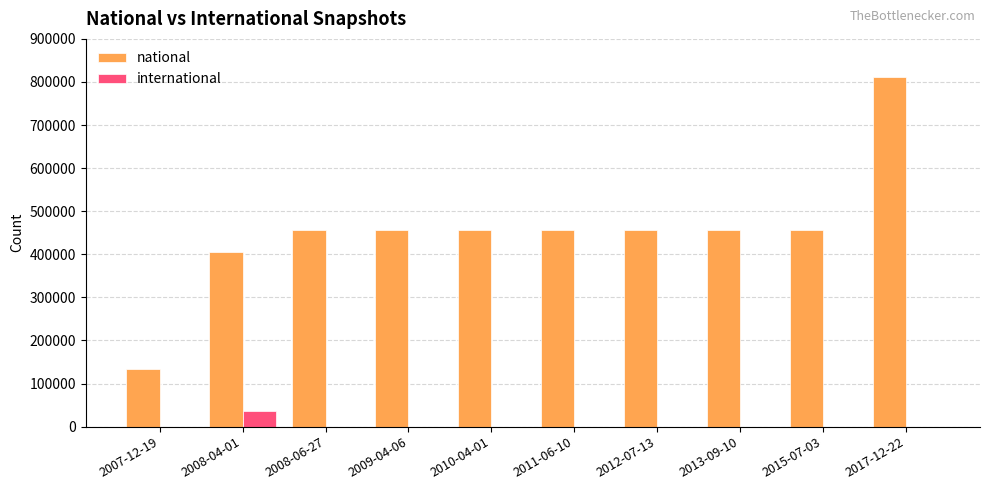

The value of national at 2017-12-22 is 810837. True or false?

True